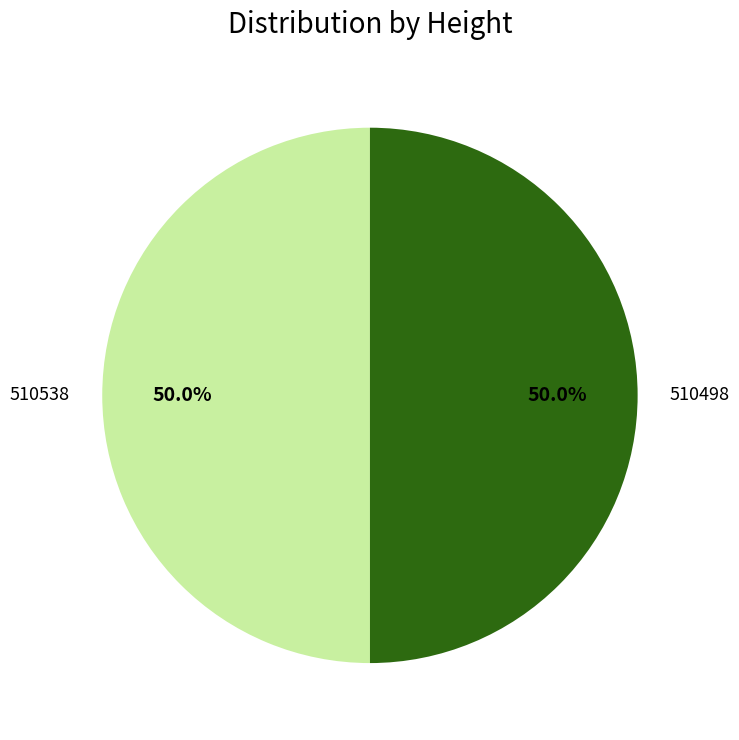

Approximately how many times larger is the value at 510498 compared to 510538?

1.0